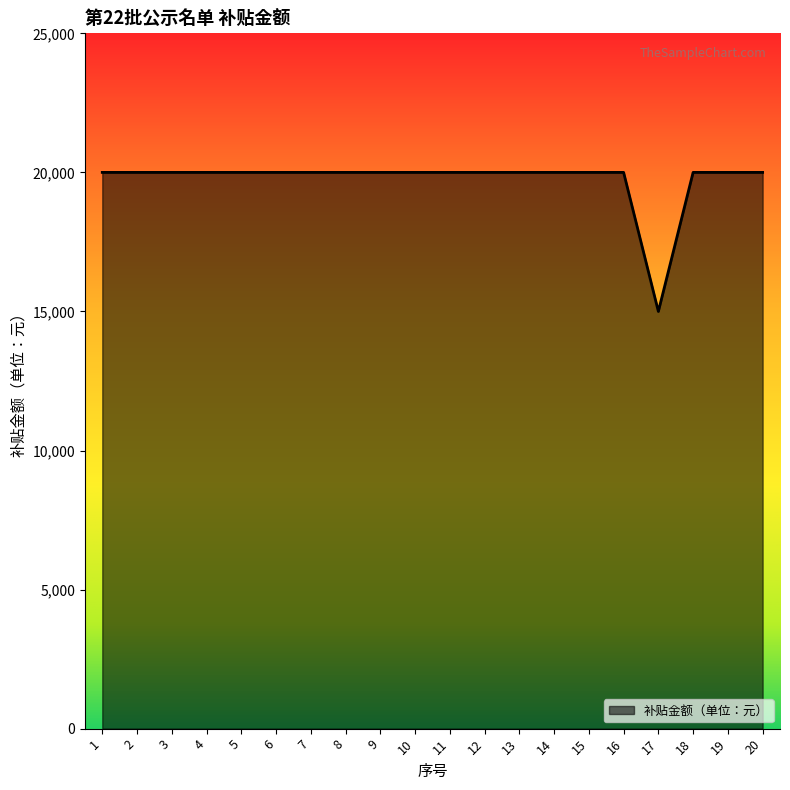

How many lines are shown in the chart?

1